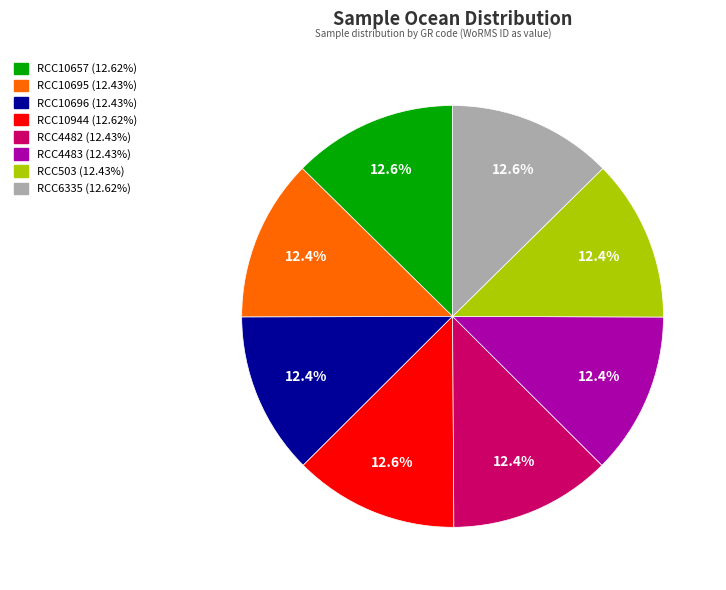

To the nearest percent, what is the combined percentage of RCC503 and RCC10657?

25%